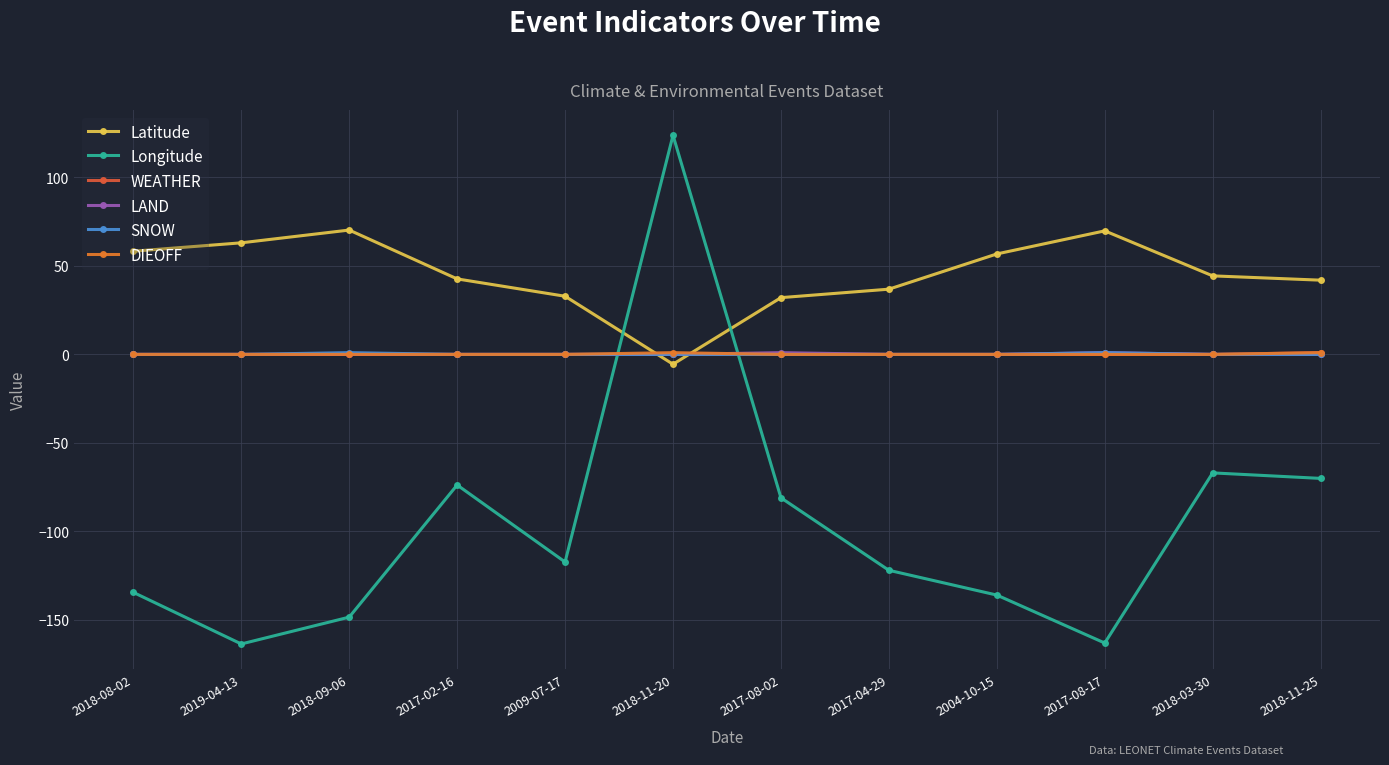

Reading left to right, transcribe all the data shown in this chart.

Latitude: 2018-08-02=58.3	2019-04-13=63.0	2018-09-06=70.2	2017-02-16=42.7	2009-07-17=32.9	2018-11-20=-5.5	2017-08-02=32.1	2017-04-29=36.9	2004-10-15=56.7	2017-08-17=69.8	2018-03-30=44.4	2018-11-25=41.9
Longitude: 2018-08-02=-134.4	2019-04-13=-163.6	2018-09-06=-148.4	2017-02-16=-73.8	2009-07-17=-117.3	2018-11-20=123.8	2017-08-02=-81.0	2017-04-29=-121.9	2004-10-15=-135.9	2017-08-17=-163.0	2018-03-30=-66.9	2018-11-25=-70.0
WEATHER: 2018-08-02=0.0	2019-04-13=0.0	2018-09-06=0.0	2017-02-16=0.0	2009-07-17=0.0	2018-11-20=0.0	2017-08-02=0.0	2017-04-29=0.0	2004-10-15=0.0	2017-08-17=0.0	2018-03-30=0.0	2018-11-25=1.0
LAND: 2018-08-02=0.0	2019-04-13=0.0	2018-09-06=0.0	2017-02-16=0.0	2009-07-17=0.0	2018-11-20=0.0	2017-08-02=1.0	2017-04-29=0.0	2004-10-15=0.0	2017-08-17=1.0	2018-03-30=0.0	2018-11-25=0.0
SNOW: 2018-08-02=0.0	2019-04-13=0.0	2018-09-06=1.0	2017-02-16=0.0	2009-07-17=0.0	2018-11-20=0.0	2017-08-02=0.0	2017-04-29=0.0	2004-10-15=0.0	2017-08-17=1.0	2018-03-30=0.0	2018-11-25=0.0
DIEOFF: 2018-08-02=0.0	2019-04-13=0.0	2018-09-06=0.0	2017-02-16=0.0	2009-07-17=0.0	2018-11-20=1.0	2017-08-02=0.0	2017-04-29=0.0	2004-10-15=0.0	2017-08-17=0.0	2018-03-30=0.0	2018-11-25=1.0